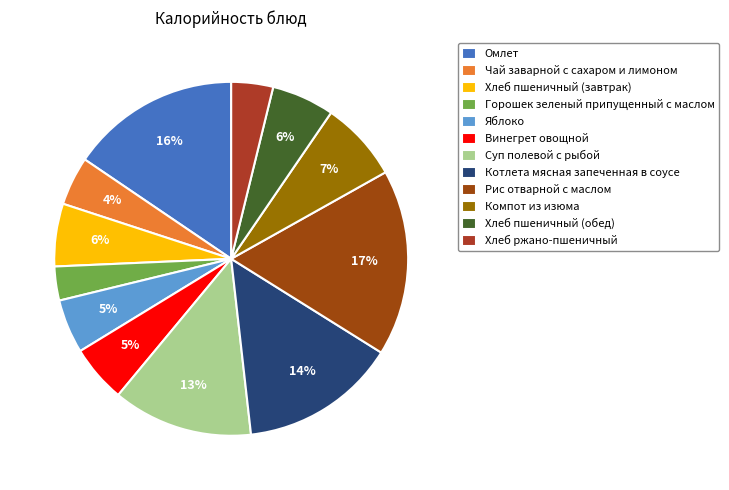

True or false: Чай заварной с сахаром и лимоном accounts for 4% of the total.

True